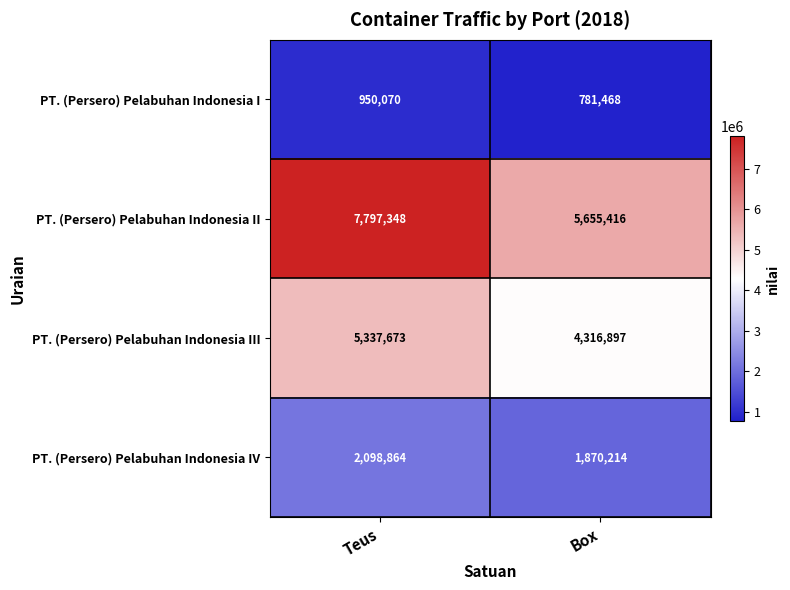

At which category is the sum across all series the highest?

Teus